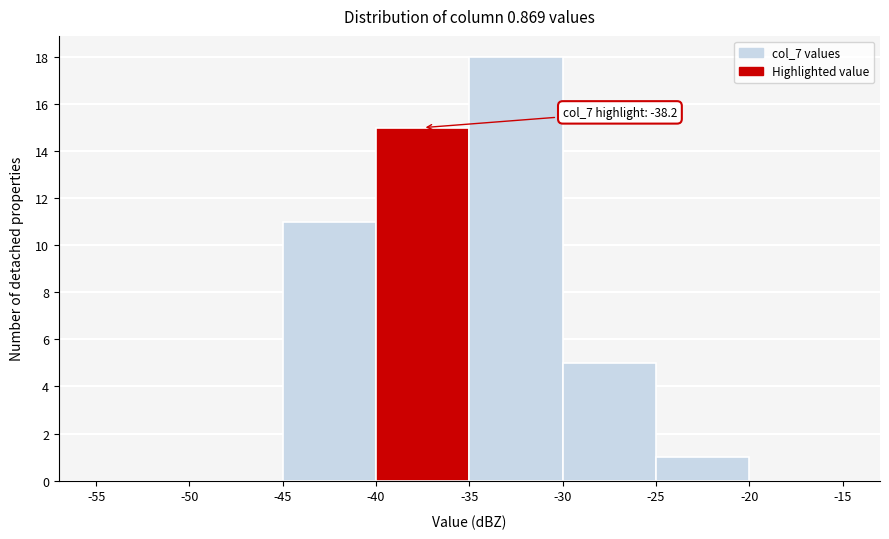

Over which range of the x-axis is the bar tallest?

-35 to -30